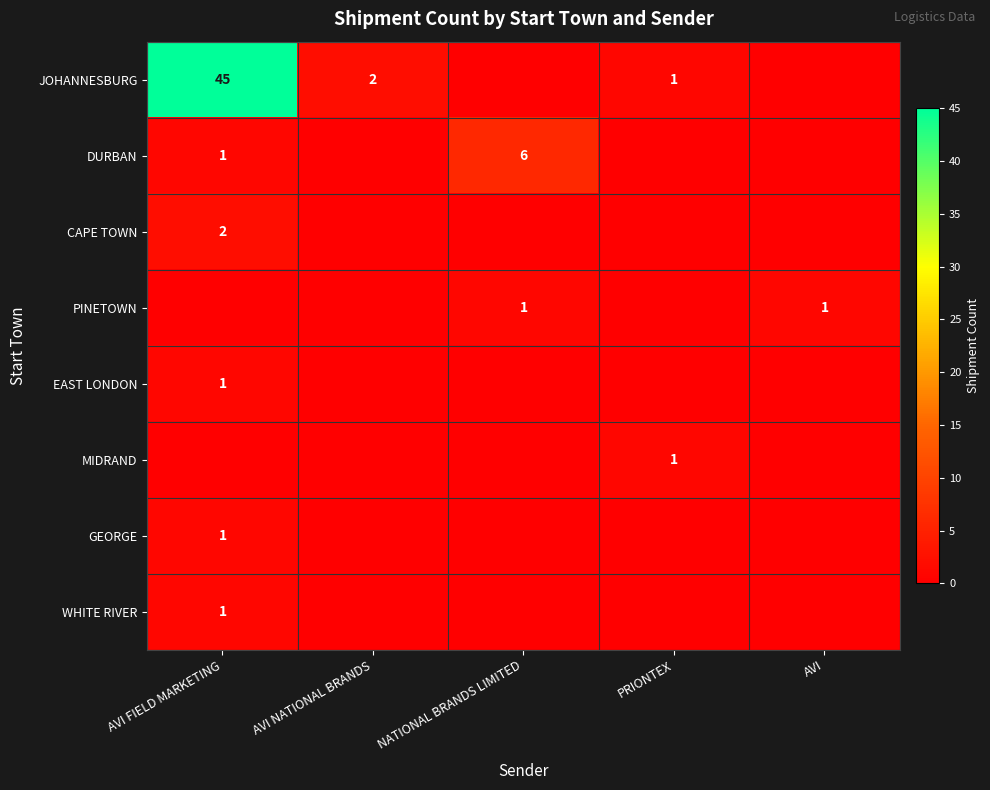

The value of JOHANNESBURG at PRIONTEX is 1. True or false?

True